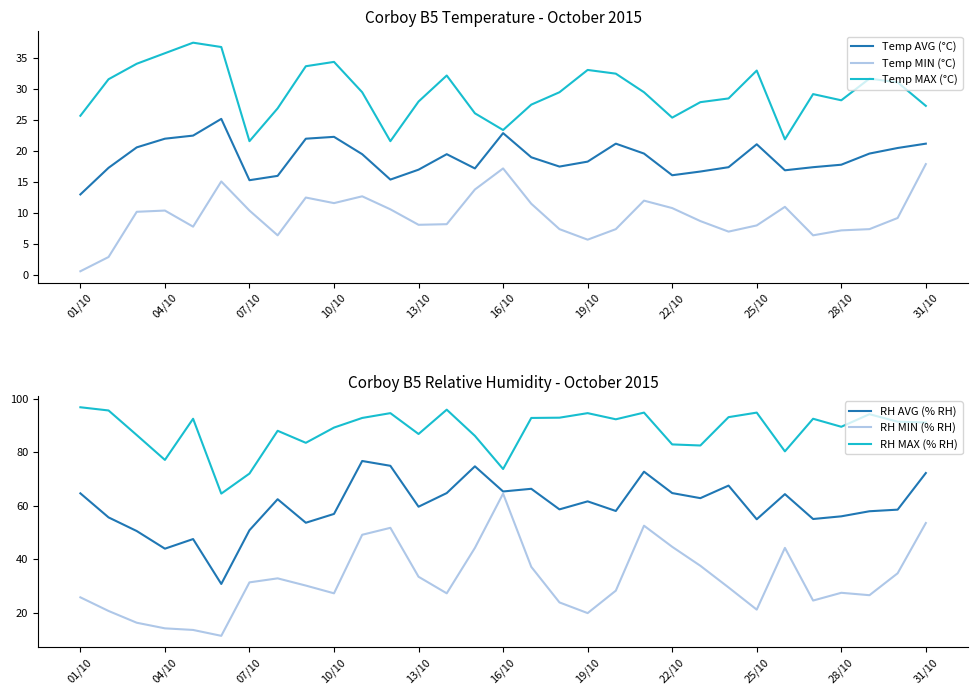

In Temp MAX (°C), how many points are lower than both neighbors (excluding endpoints)?

6